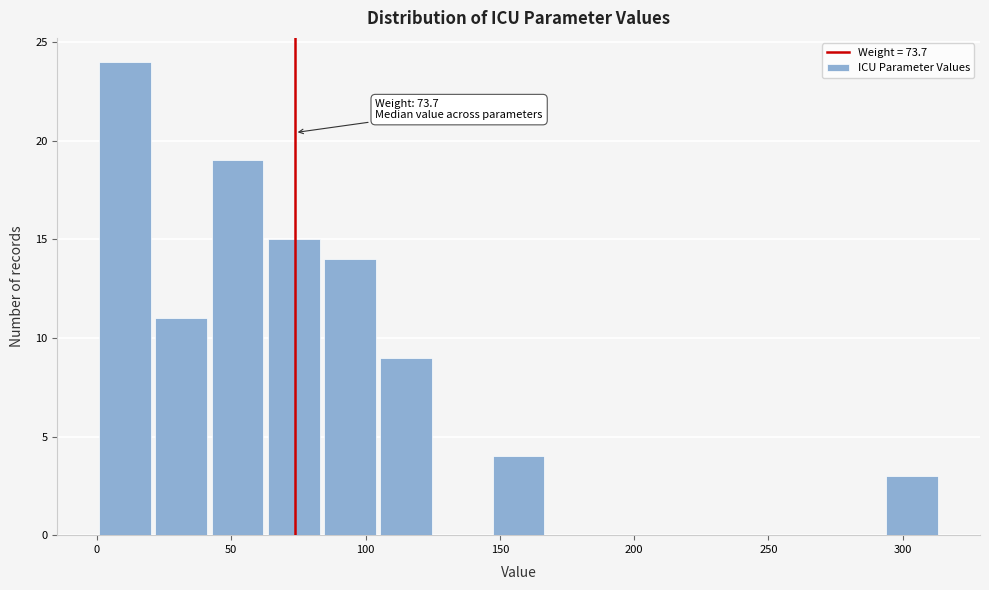

Over which range of the x-axis is the bar tallest?

0 to 20